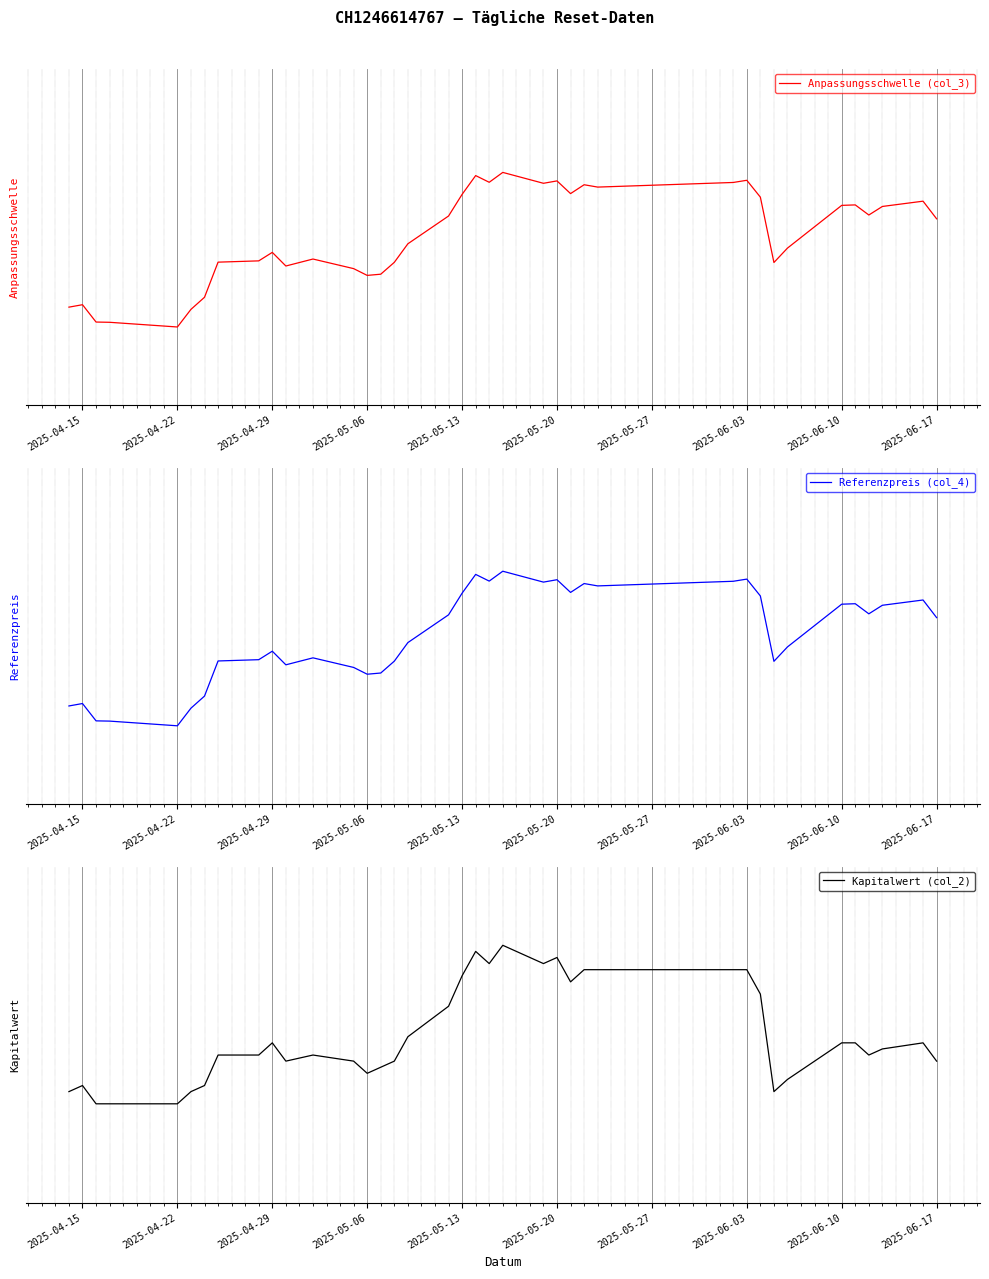

Rank the series by their maximum value, from lowest to highest.

Anpassungsschwelle (col_3), Referenzpreis (col_4), Kapitalwert (col_2)